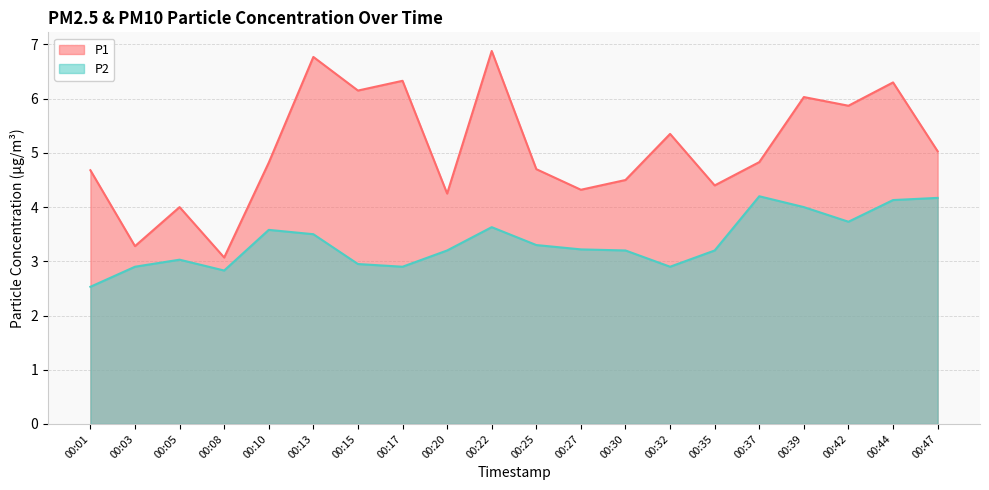

What are all the series names shown in the legend?

P1, P2